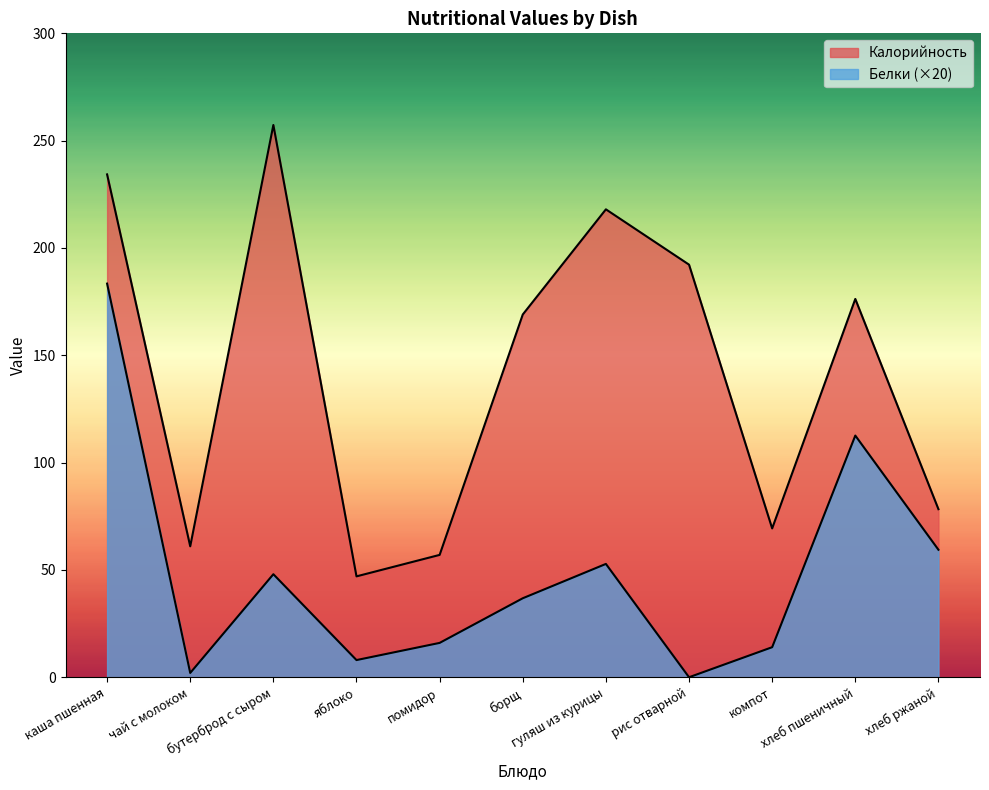

What is the maximum value for Калорийность?

257.3